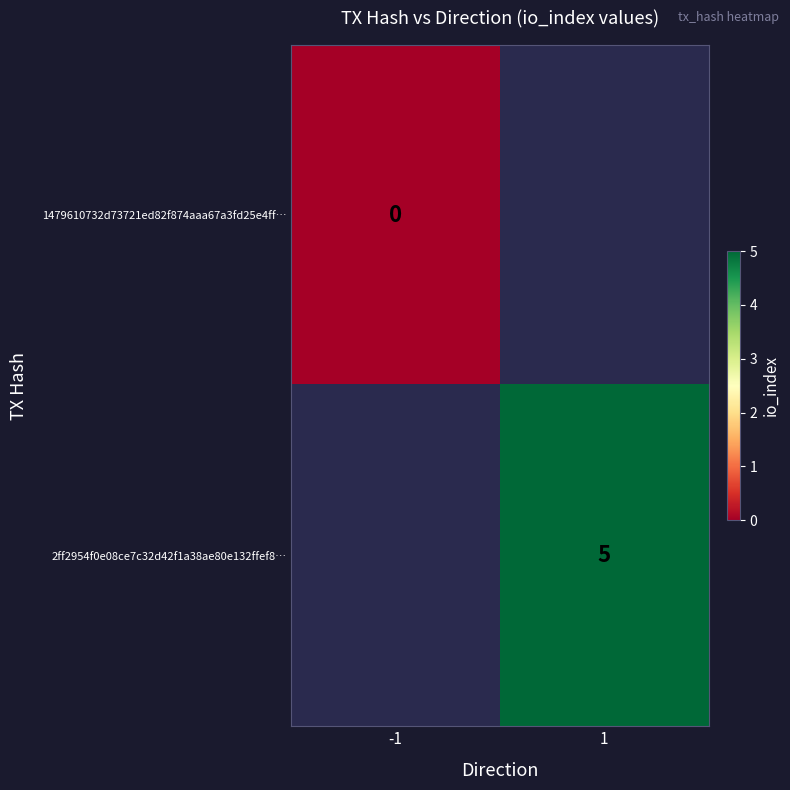

How many values in 2ff2954f0e08ce7c32d42f1a38ae80e132ffef8… are above zero?

1